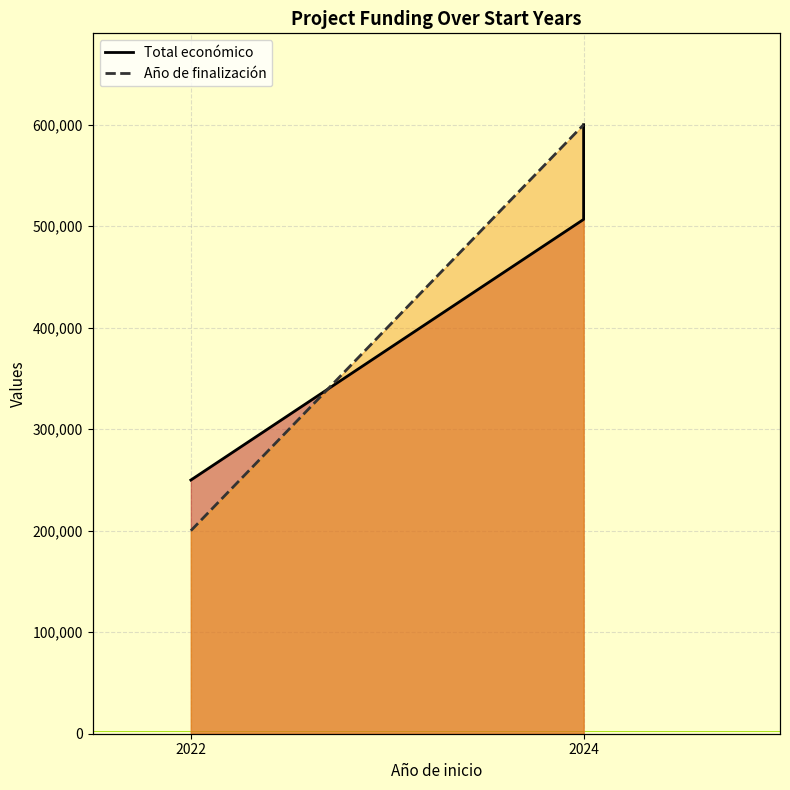

The Año de finalización series shows 600000 at 2024. True or false?

True